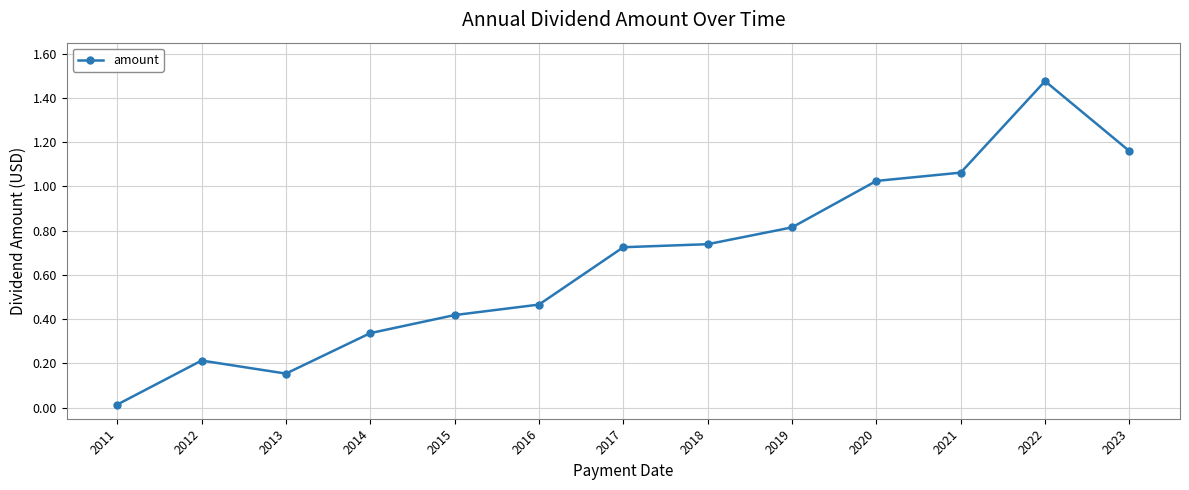

Is it true that the value at 2017 is 0.2?

False